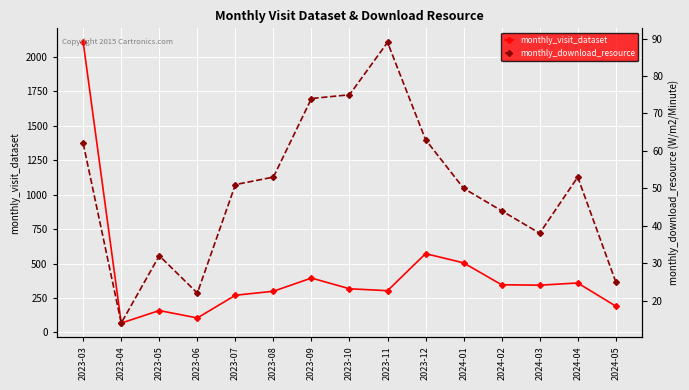

True or false: monthly_visit_dataset has a value of 359 at 2024-04.

True